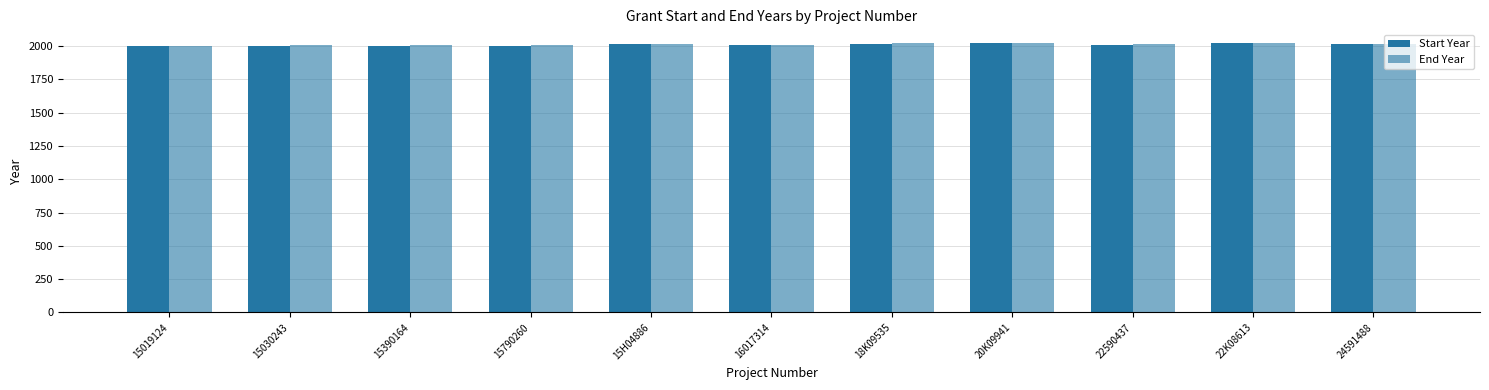

What is the label of the 9th bar from the left?

22590437